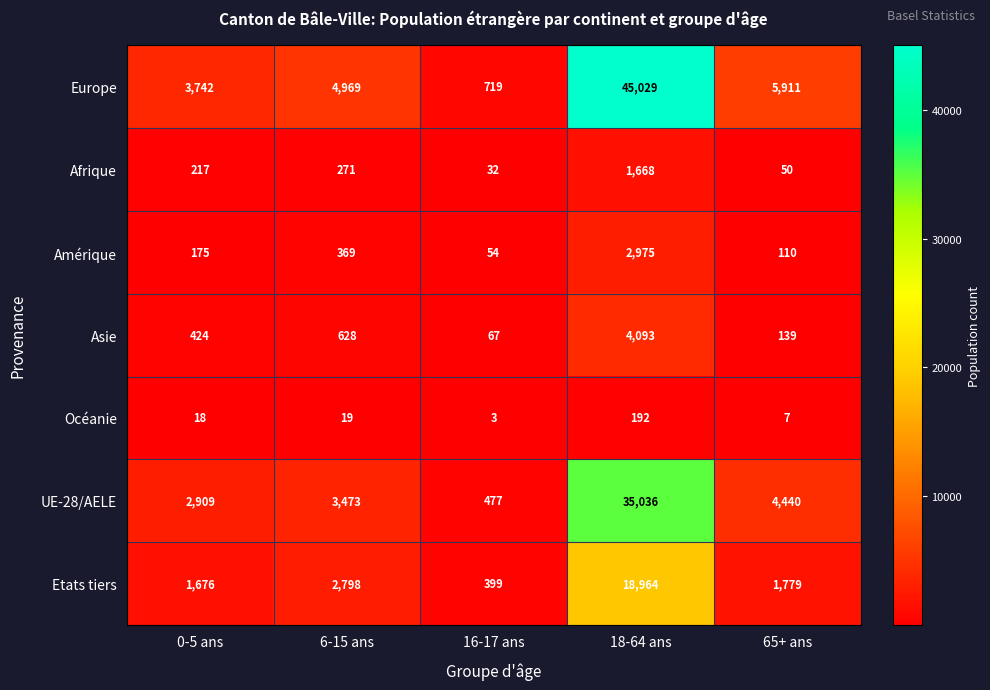

Rank the series at 6-15 ans from highest to lowest value.

Europe, UE-28/AELE, Etats tiers, Asie, Amérique, Afrique, Océanie